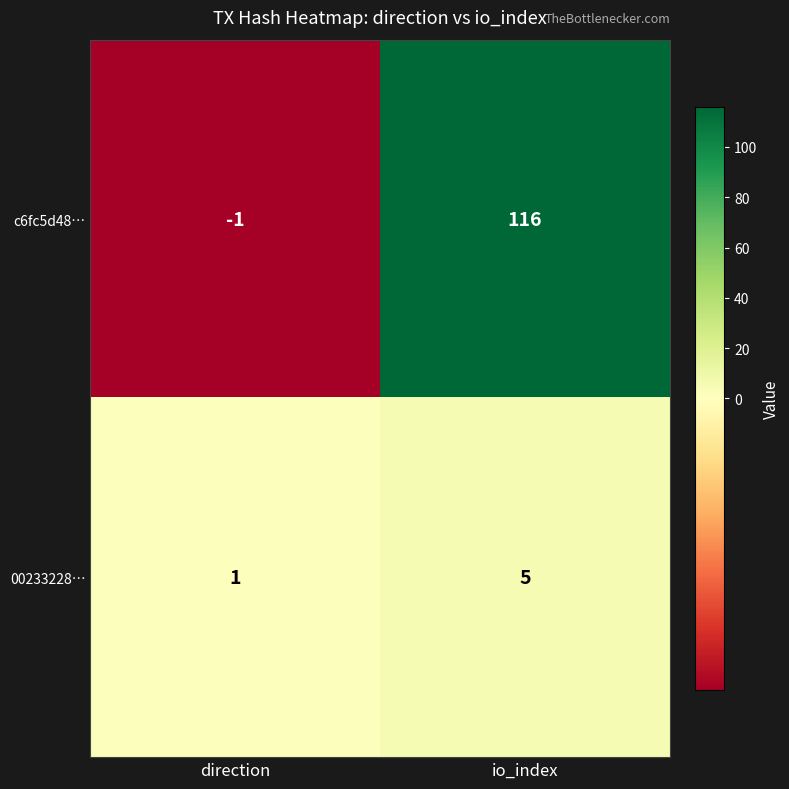

Count the number of categories in the chart.

2